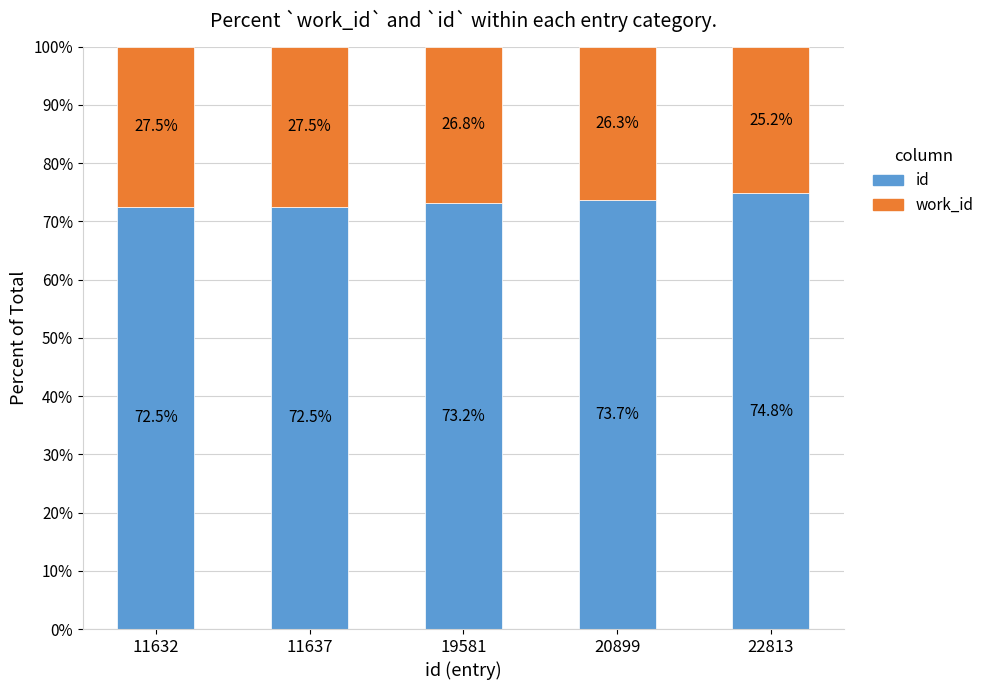

Does the chart contain stacked bars?

Yes